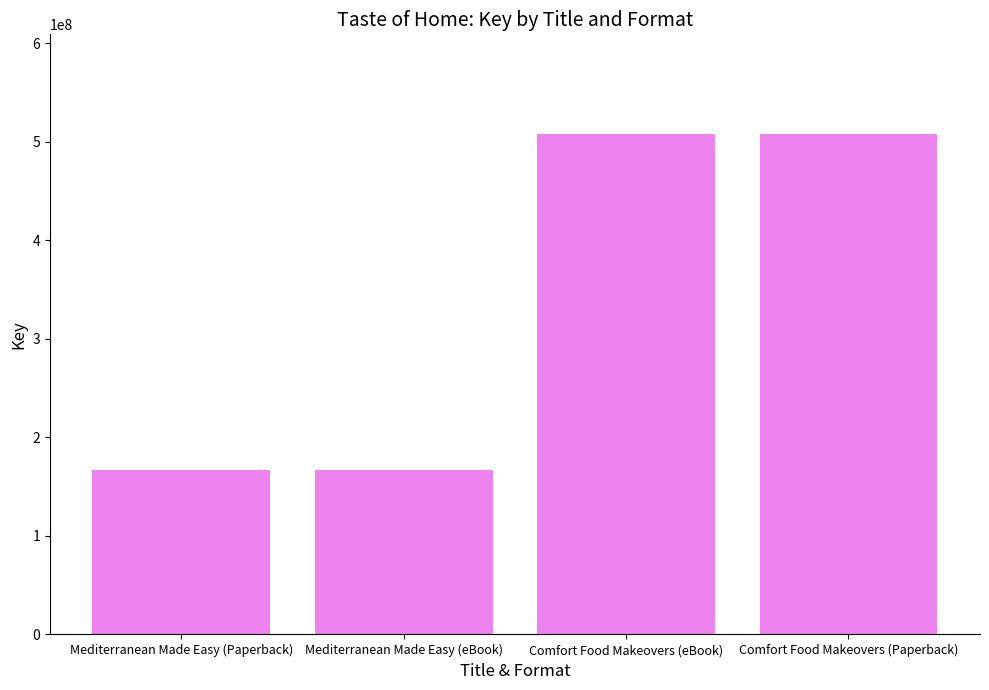

What is the smallest value displayed?

166673723